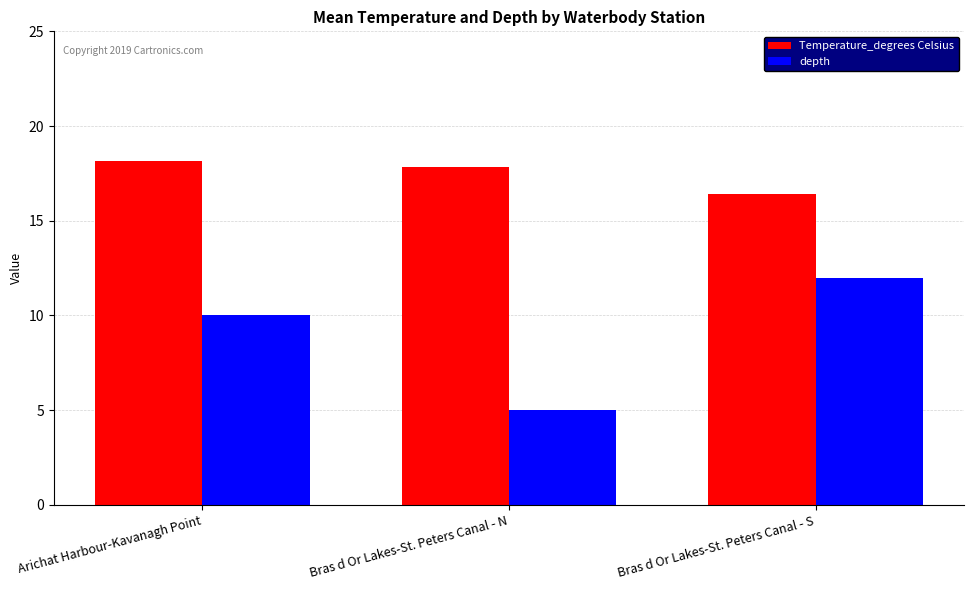

Reading right to left, extract all data points from this chart.

Temperature_degrees Celsius: Bras d Or Lakes-St. Peters Canal - S=16.4	Bras d Or Lakes-St. Peters Canal - N=17.8	Arichat Harbour-Kavanagh Point=18.2
depth: Bras d Or Lakes-St. Peters Canal - S=12.0	Bras d Or Lakes-St. Peters Canal - N=5.0	Arichat Harbour-Kavanagh Point=10.0